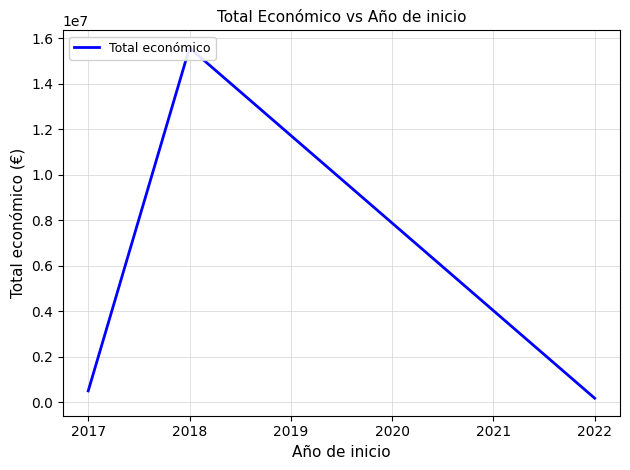

What is the smallest value displayed?

176811